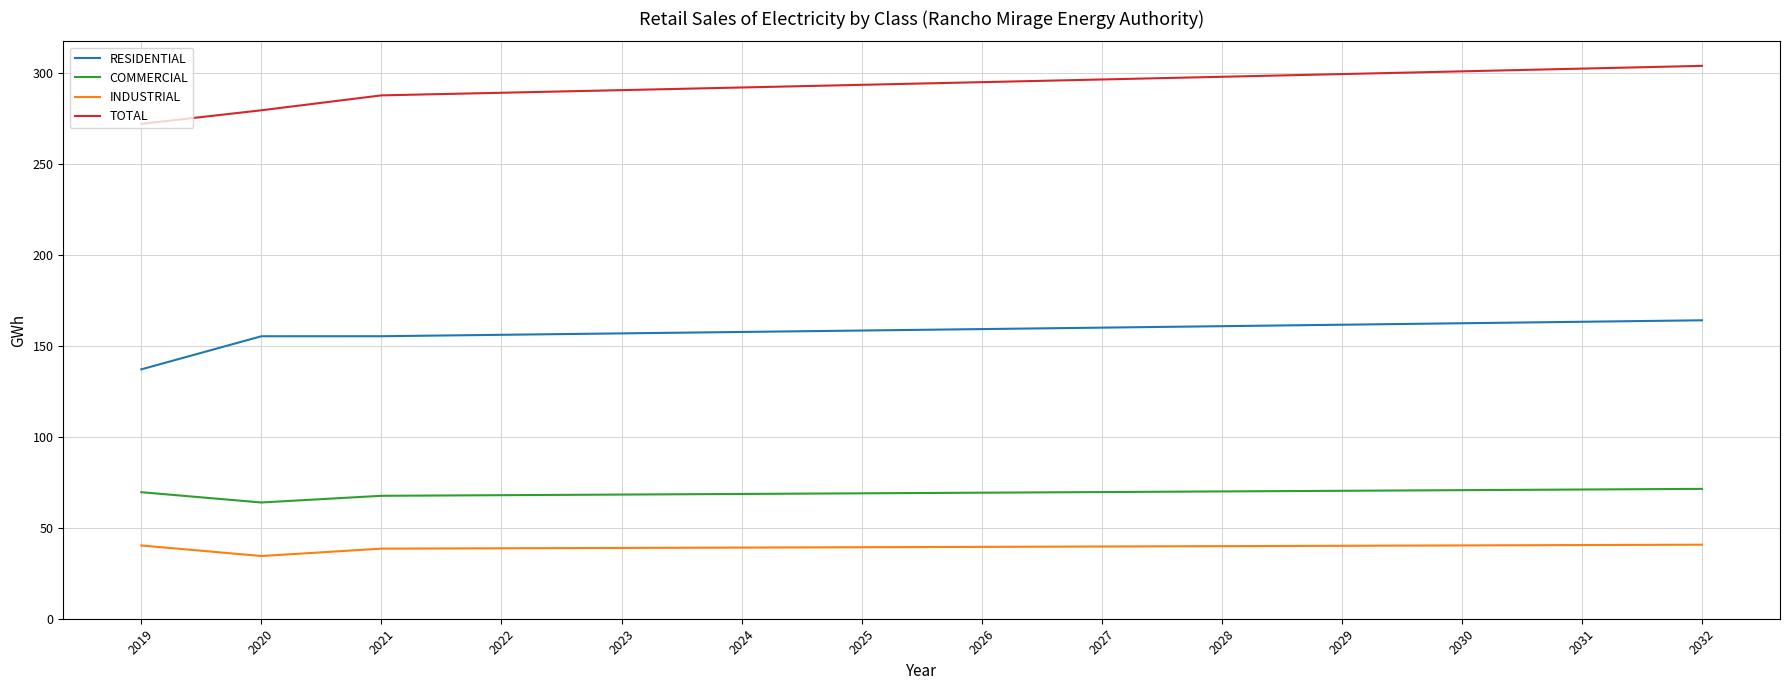

Rank the series at 2031 from highest to lowest value.

TOTAL, RESIDENTIAL, COMMERCIAL, INDUSTRIAL